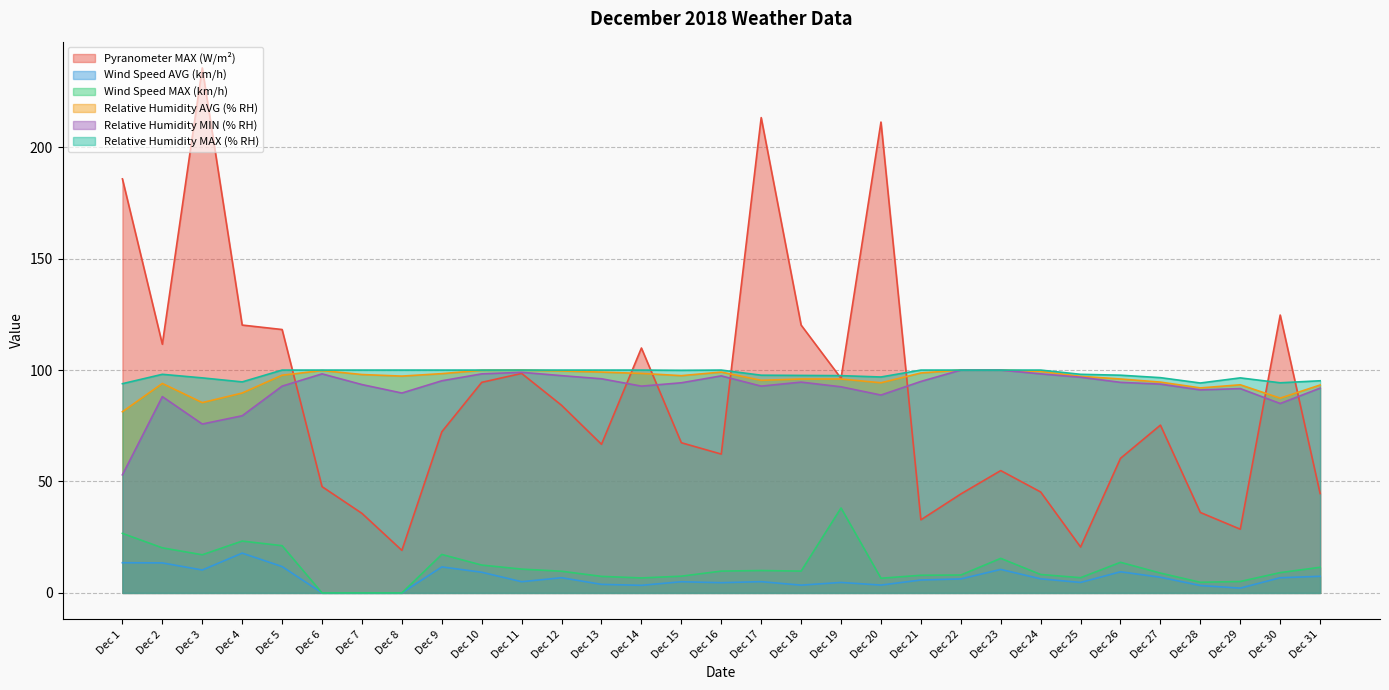

How many series are shown in this chart?

6